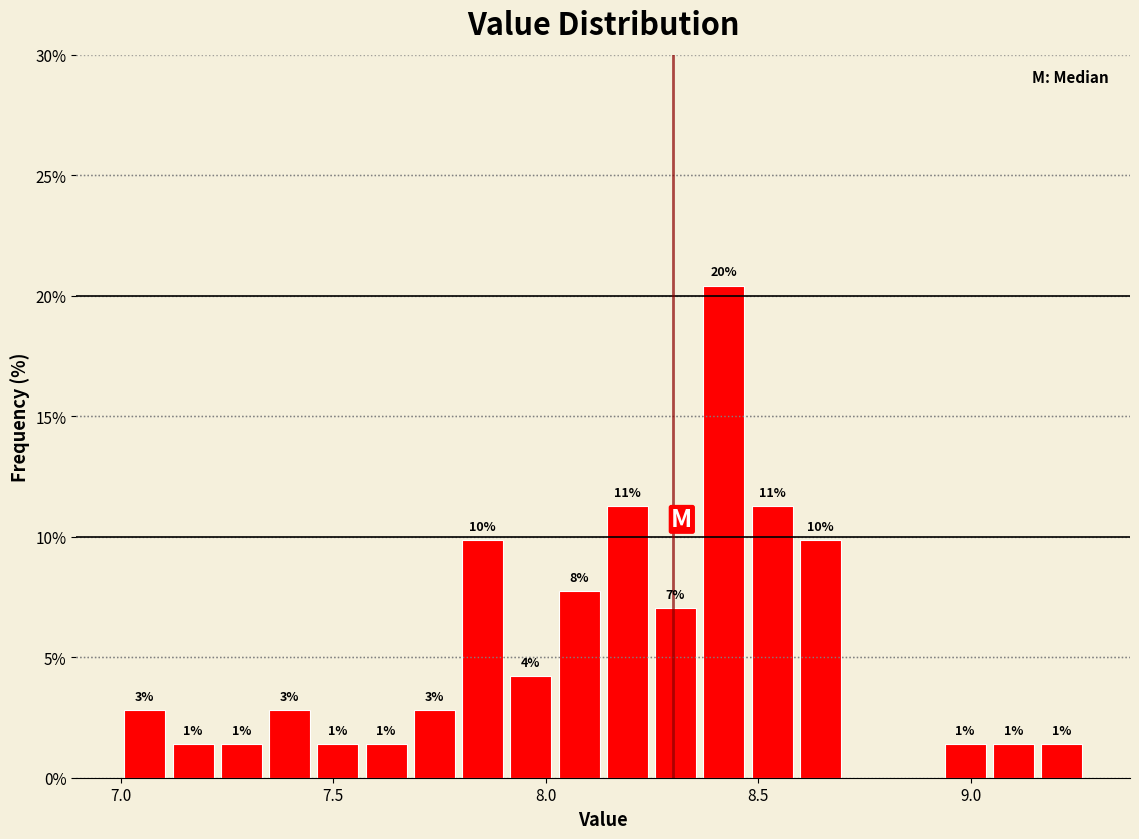

Read against the x-axis, roughly where is the centre of the tallest bar?

8.40